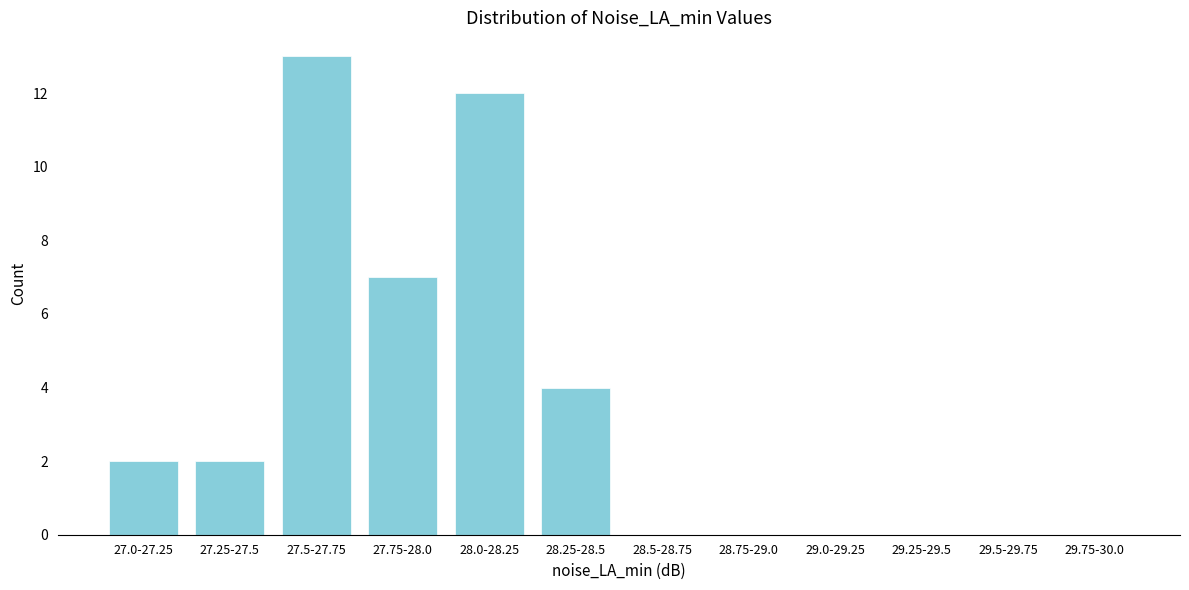

Reading left to right, extract all data points from this chart.

27.0-27.25=2	27.25-27.5=2	27.5-27.75=13	27.75-28.0=7	28.0-28.25=12	28.25-28.5=4	28.5-28.75=0	28.75-29.0=0	29.0-29.25=0	29.25-29.5=0	29.5-29.75=0	29.75-30.0=0